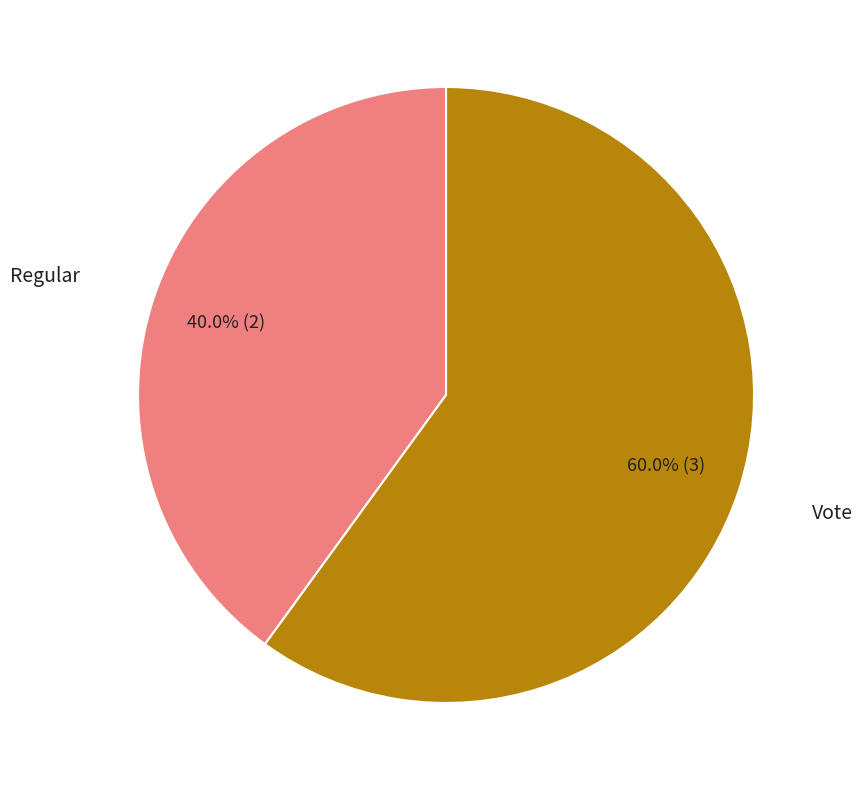

Count the number of slices in the pie.

2